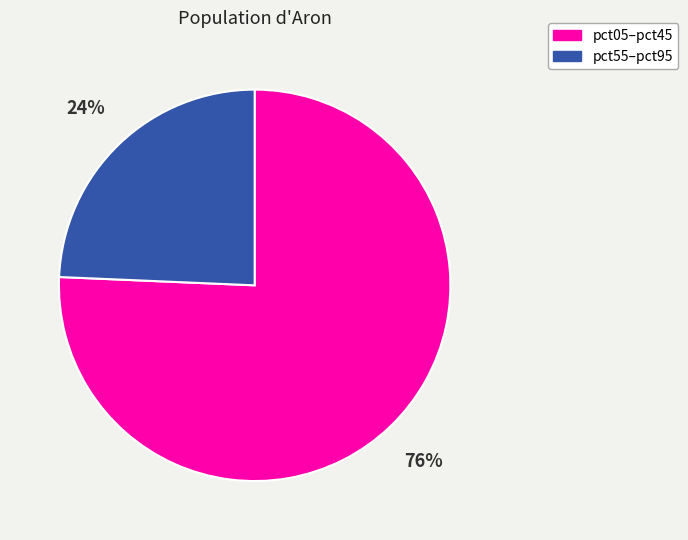

Is the sum of pct05–pct45 and pct55–pct95 greater than half?

Yes